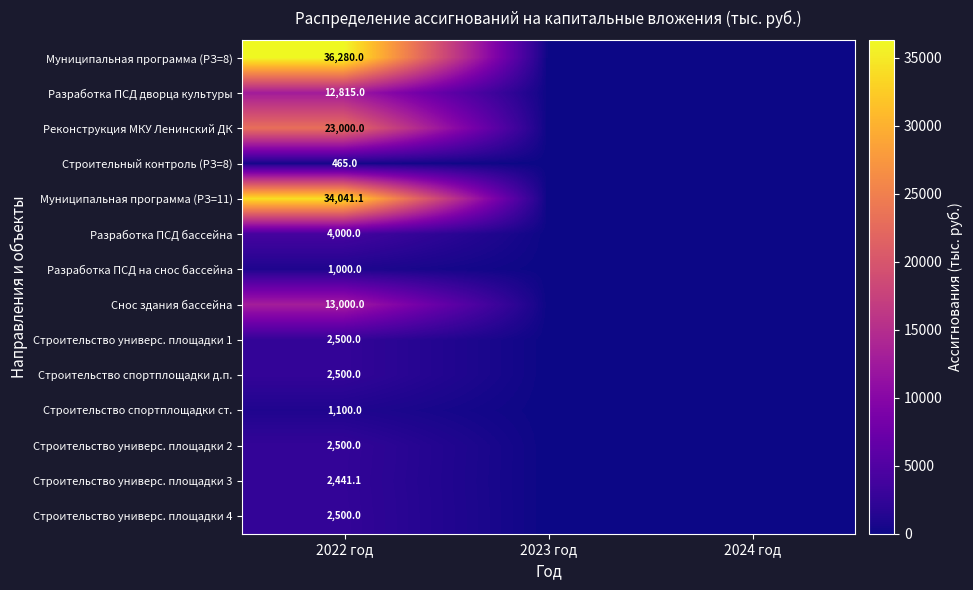

The Строительство универс. площадки 2 series shows 3351.3 at 2022 год. True or false?

False